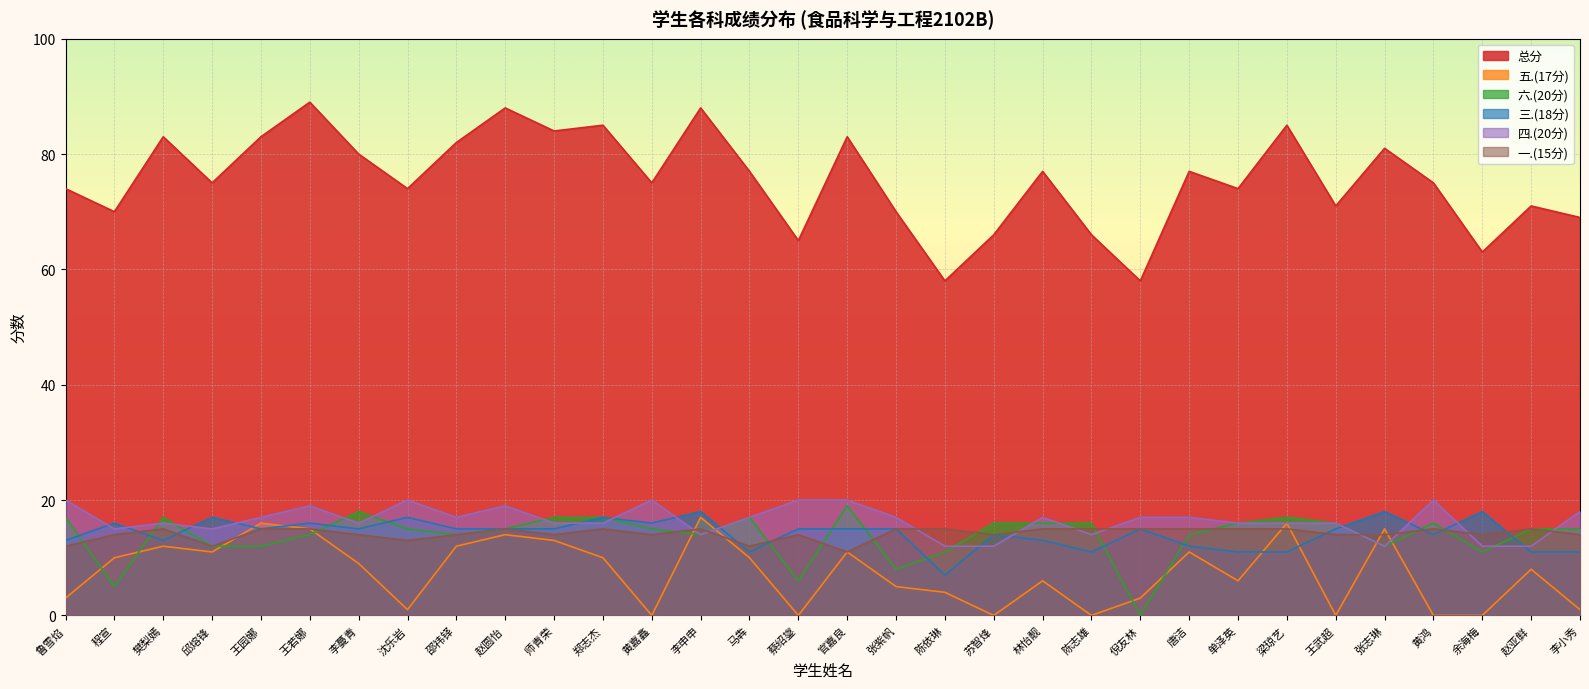

Rank the series by their maximum value, from lowest to highest.

一.(15分), 五.(17分), 三.(18分), 六.(20分), 四.(20分), 总分